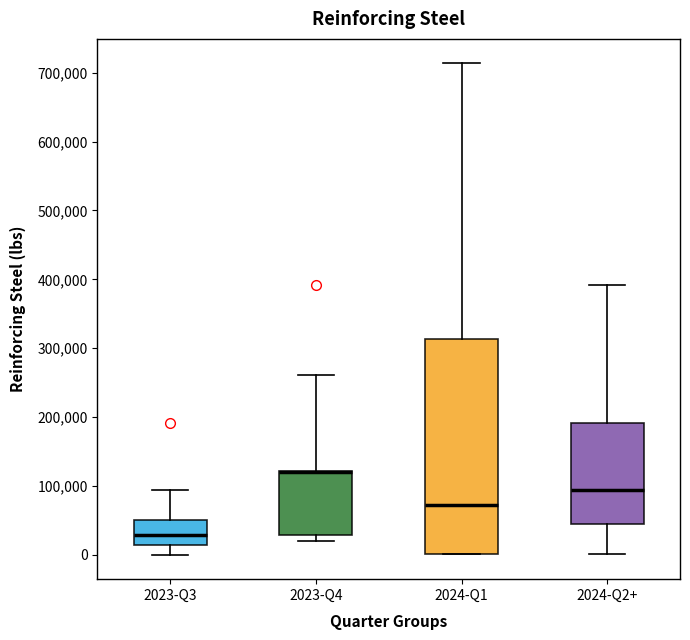

Where does the median line of the box for 2023-Q3 sit on the y-axis? The values are not printed on the chart, so give them approximately, as read against the axis.

30000